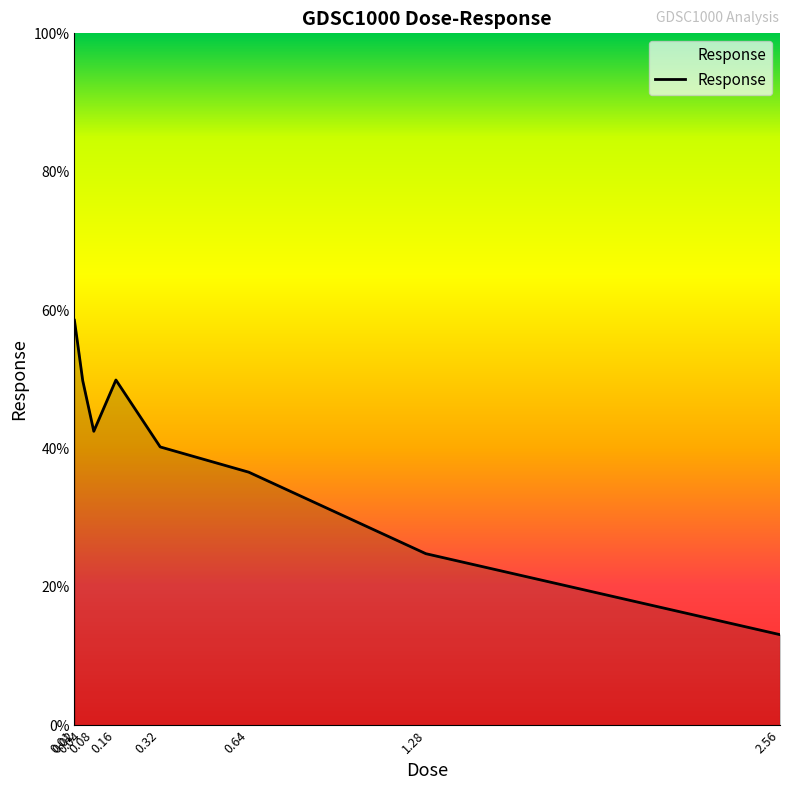

What is the average value?

41.2